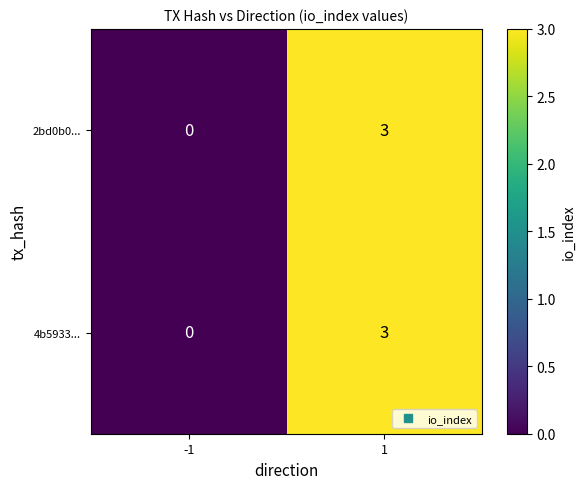

What value does the 2bd0b0... series have at 1?

3